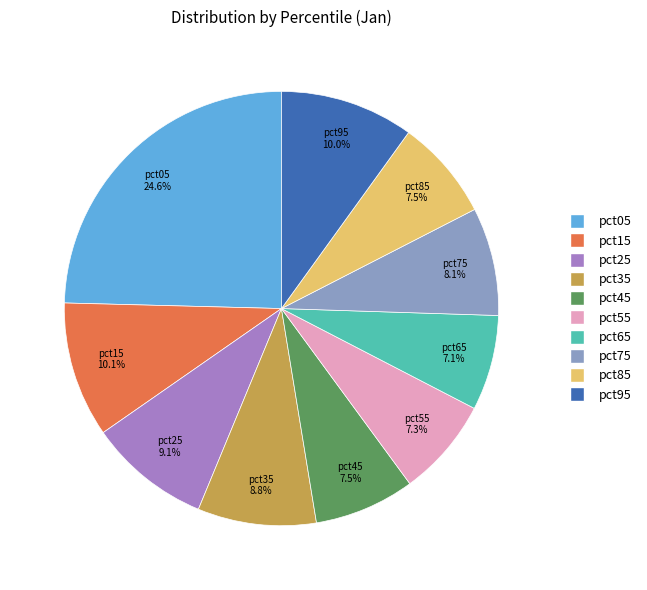

Between pct65 and pct75, which is larger?

pct75